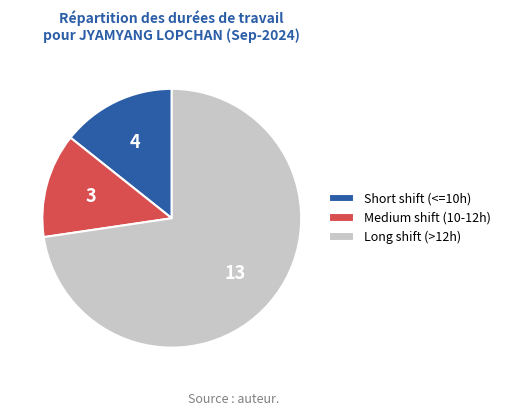

Do Short shift (<=10h) and Medium shift (10-12h) together represent more than half of the pie?

No